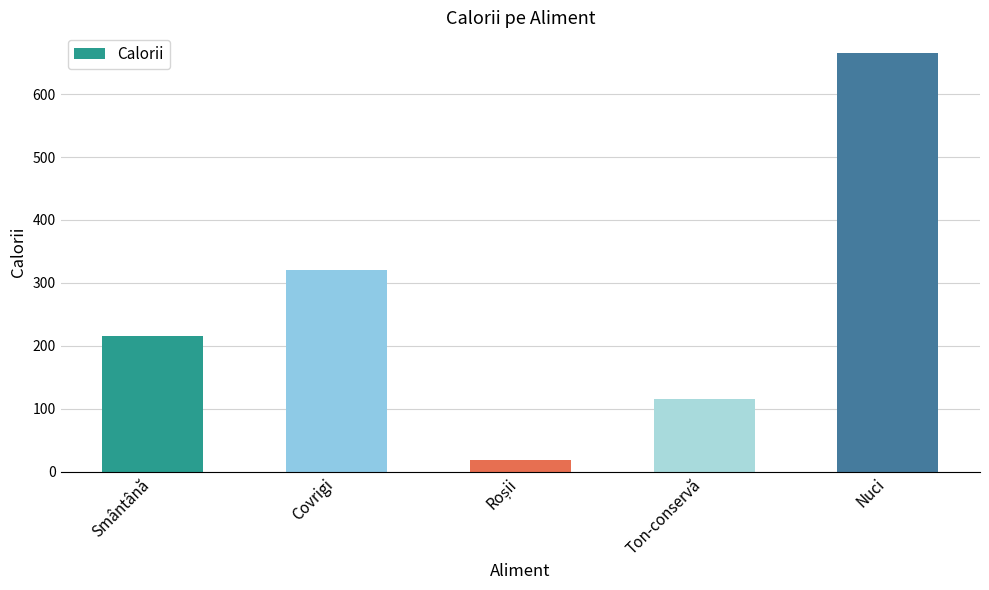

What is the minimum value shown in the chart?

18